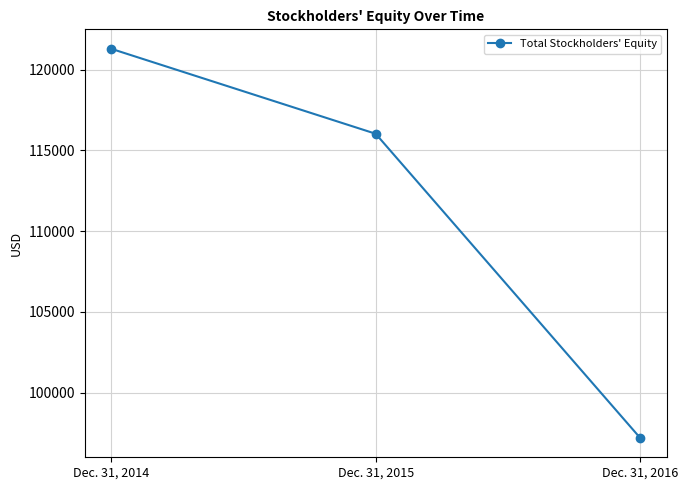

Which label corresponds to the largest value in the chart?

Dec. 31, 2014